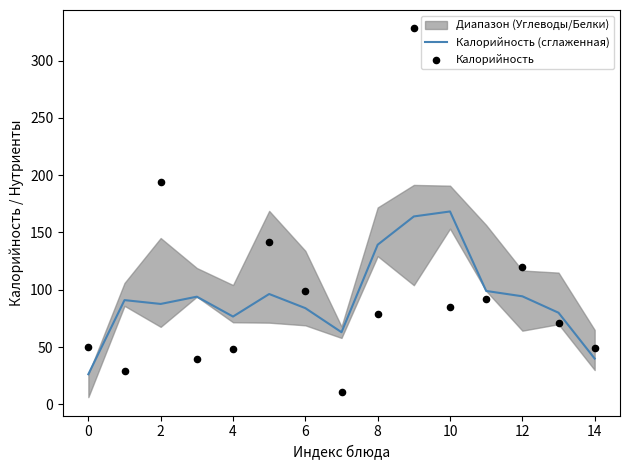

At how many categories does at least one series exceed 208?

1